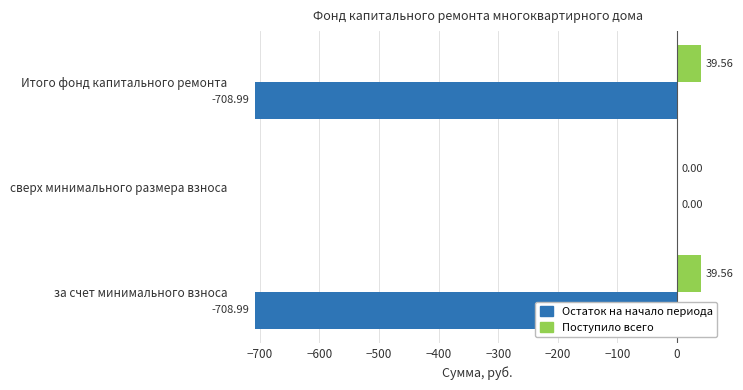

What is the sum of the Остаток на начало периода values at Итого фонд капитального ремонта and сверх минимального размера взноса?

-709.0